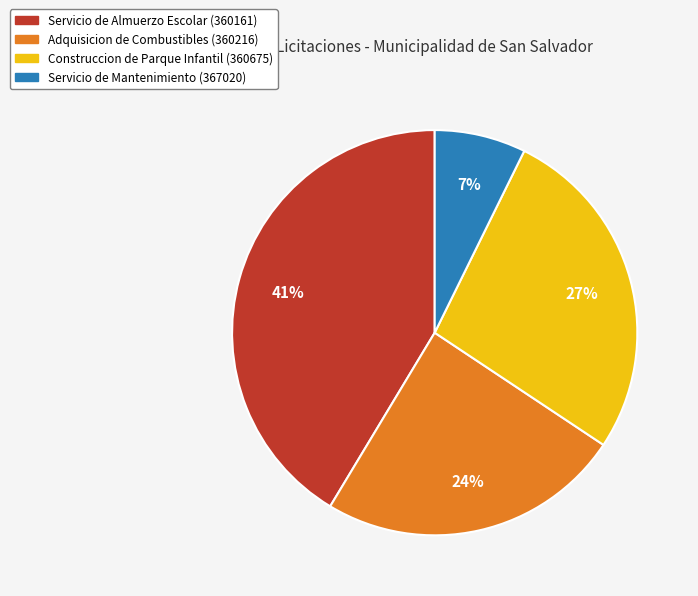

Is the sum of Servicio de Mantenimiento (367020) and Adquisicion de Combustibles (360216) greater than half?

No